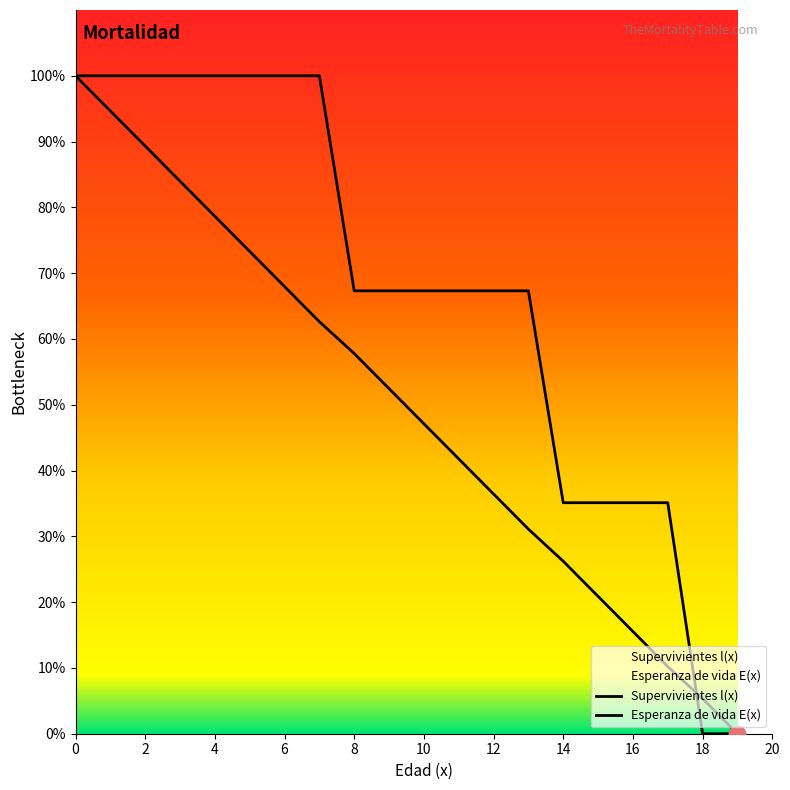

What is the sum of all Esperanza de vida E(x) values?

995.4